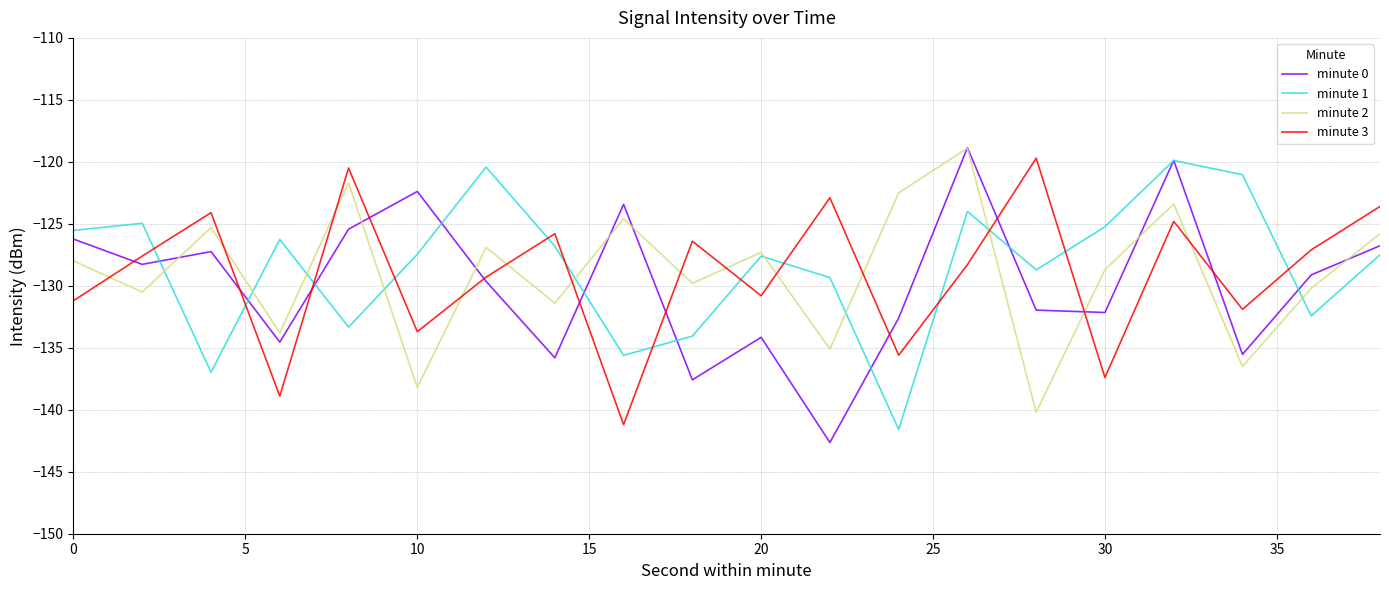

True or false: minute 1 and minute 3 intersect in this chart.

True